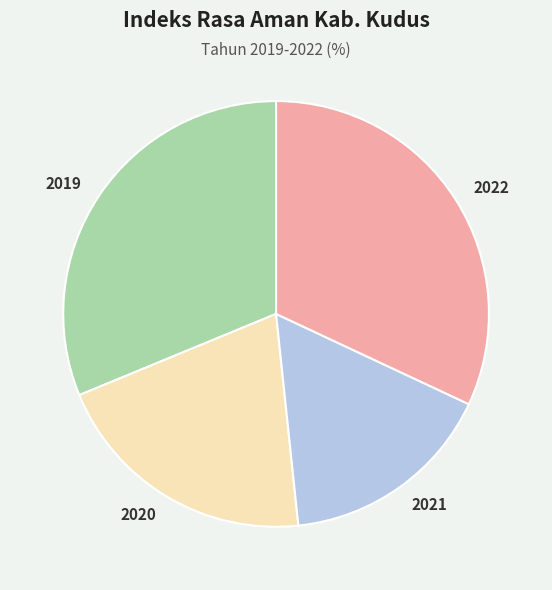

Which has a higher value, 2020 or 2022?

2022